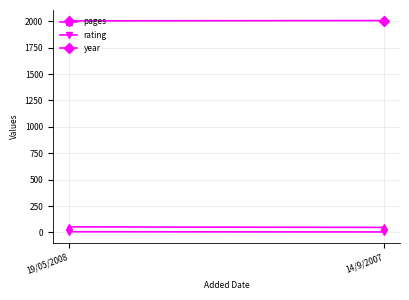

How many series are shown in this chart?

3